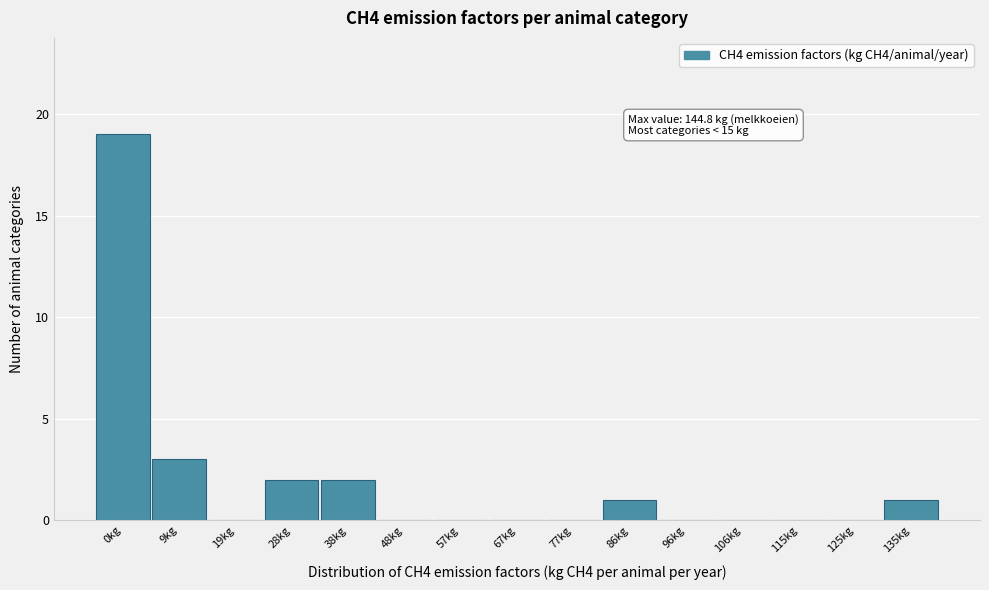

Reading left to right, list all the values displayed in this chart.

0kg=19	9kg=3	19kg=0	28kg=2	38kg=2	48kg=0	57kg=0	67kg=0	77kg=0	86kg=1	96kg=0	106kg=0	115kg=0	125kg=0	135kg=1